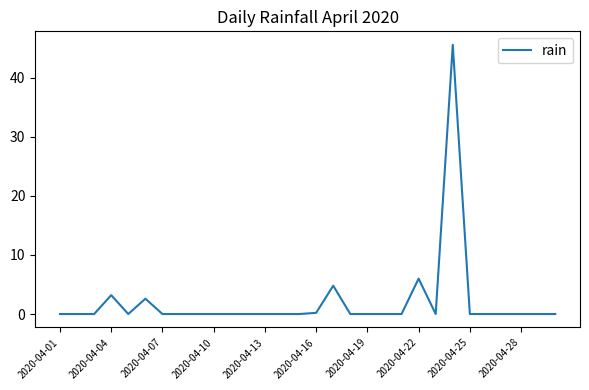

What is the difference between the maximum and minimum values?

45.6